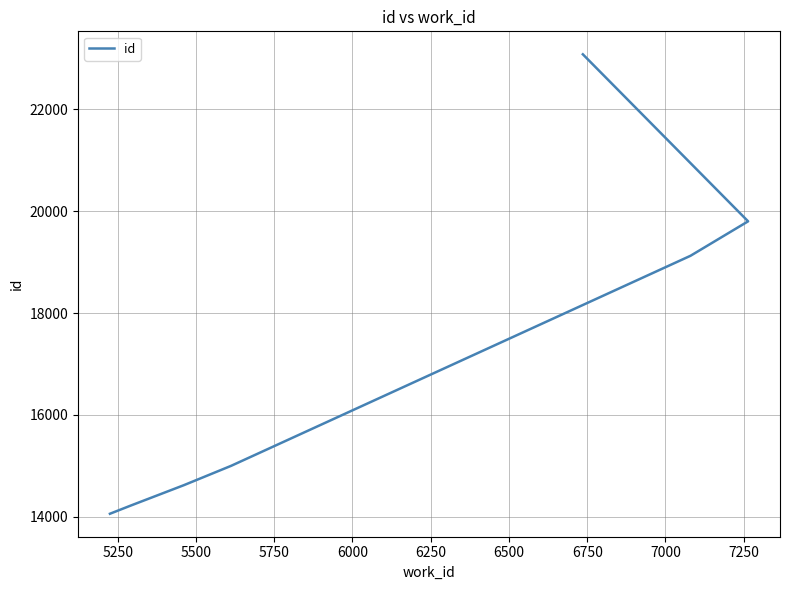

True or false: the data shows 25162 at 5500.

False